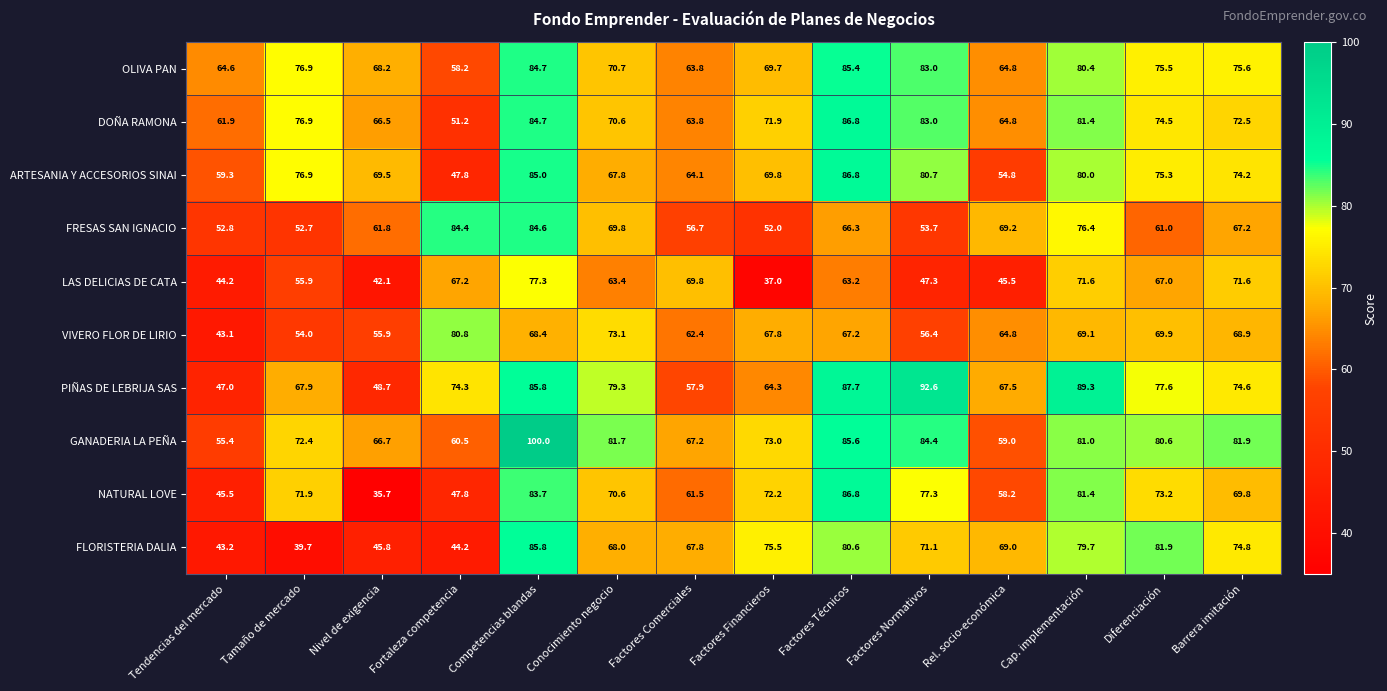

What is the spread (max minus min) of values at Fortaleza competencia?

40.2